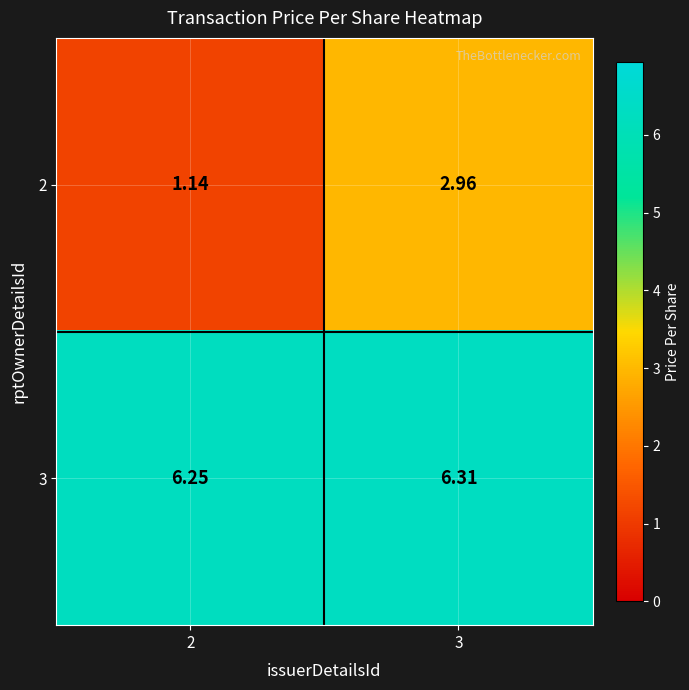

At which category is the sum across all series the highest?

3